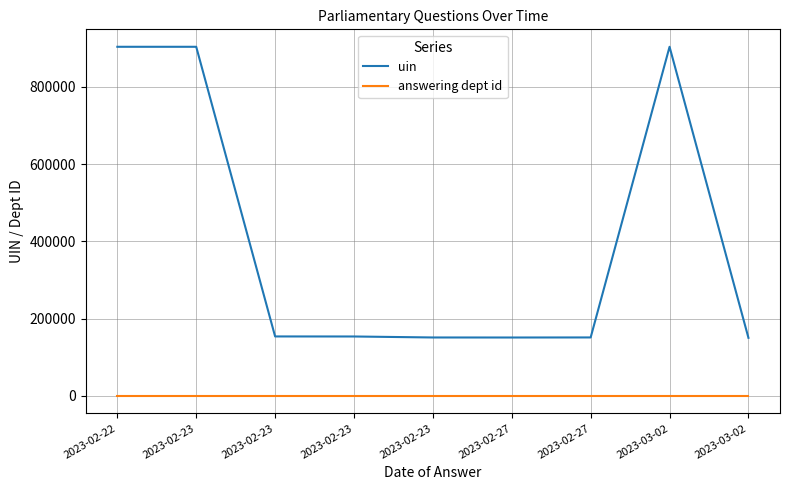

True or false: uin and answering dept id intersect in this chart.

False